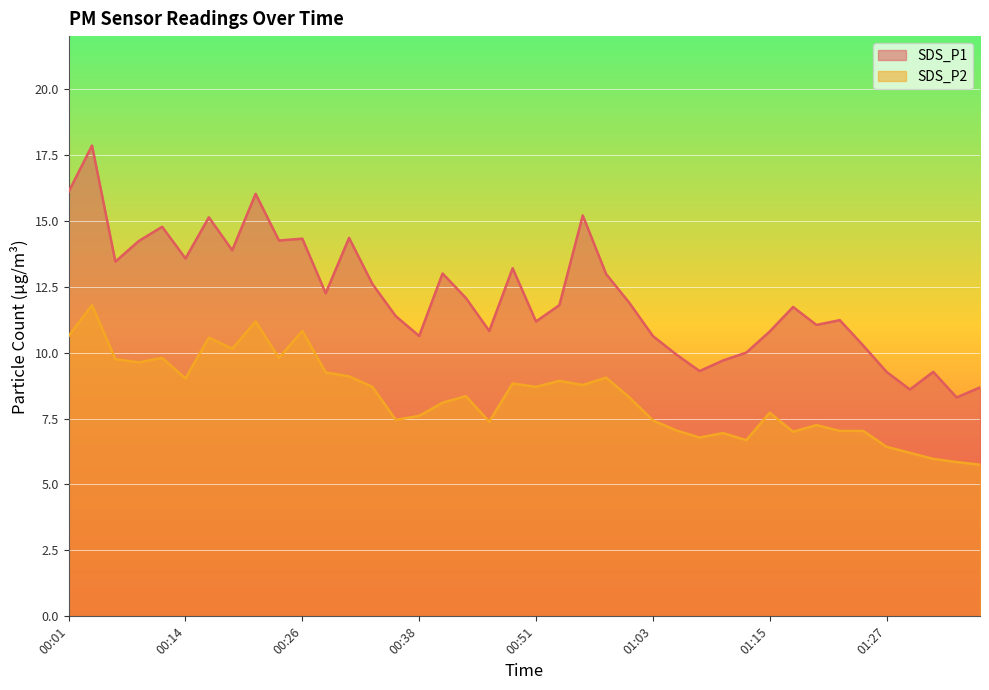

How many data points in SDS_P1 are above 11?

26